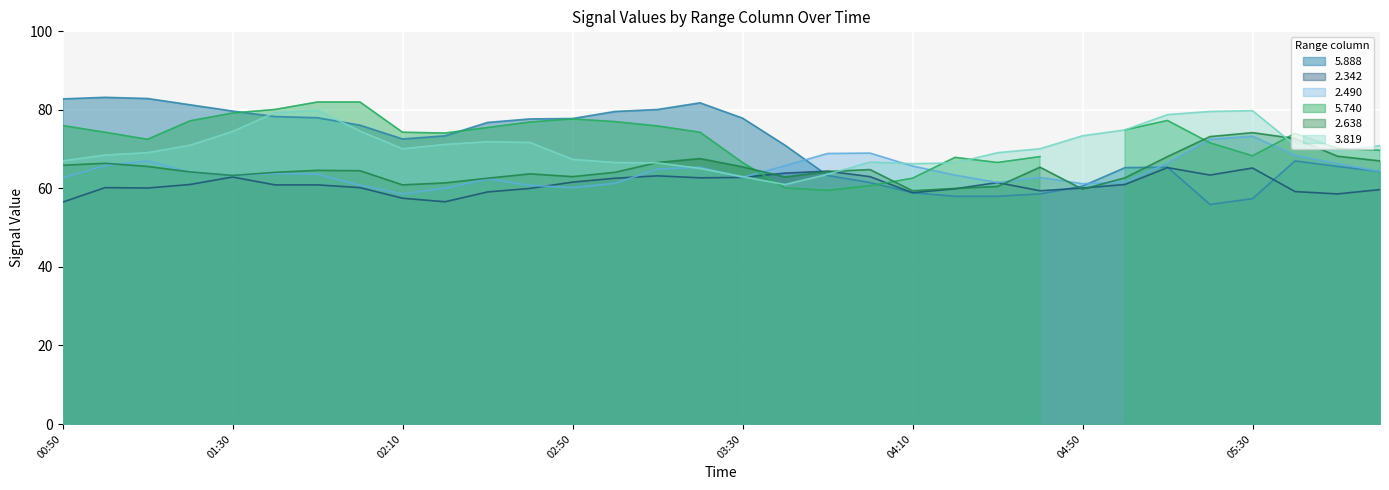

Is it true that 2.490 equals 65.7 at 04:10?

True